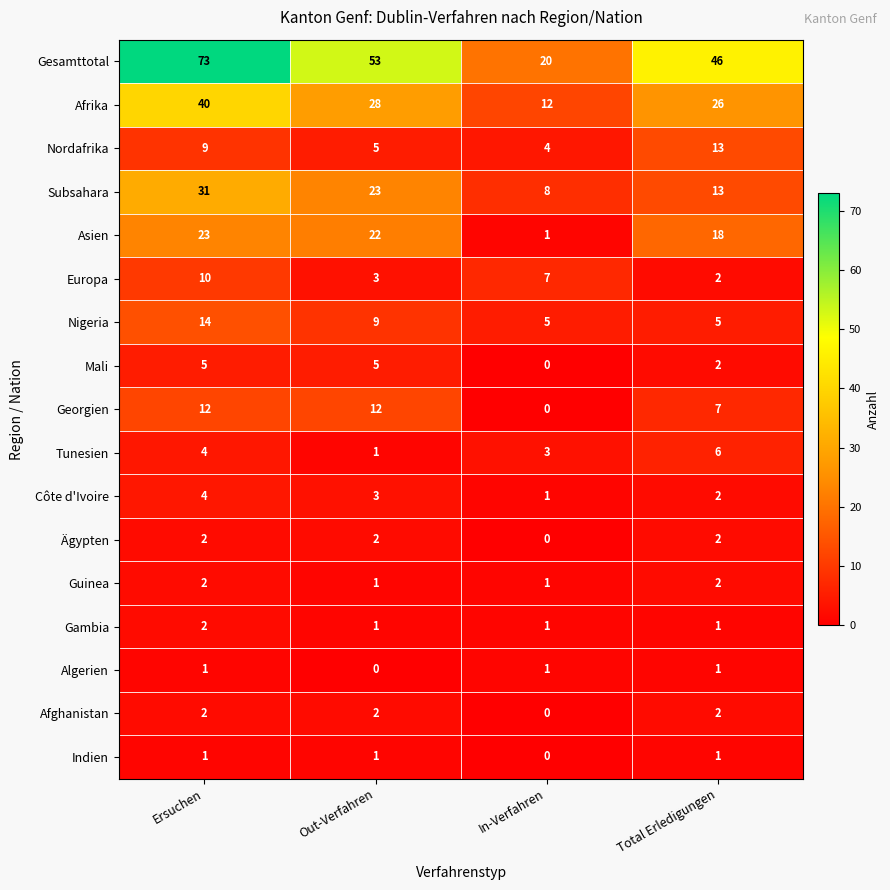

Between Out-Verfahren and In-Verfahren, which series saw the biggest shift?

Gesamttotal